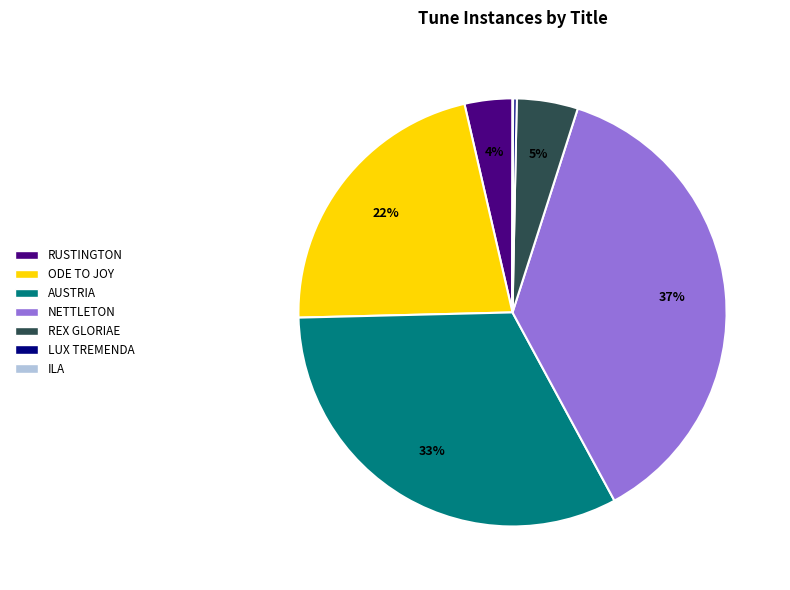

What is the largest slice in the pie chart?

NETTLETON